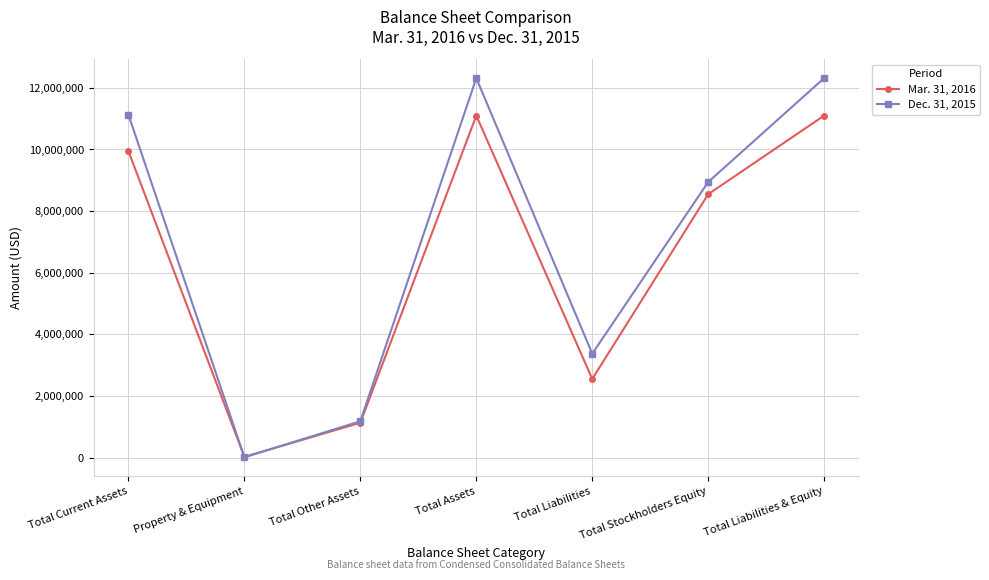

What is the sum of all Mar. 31, 2016 values?

44391028